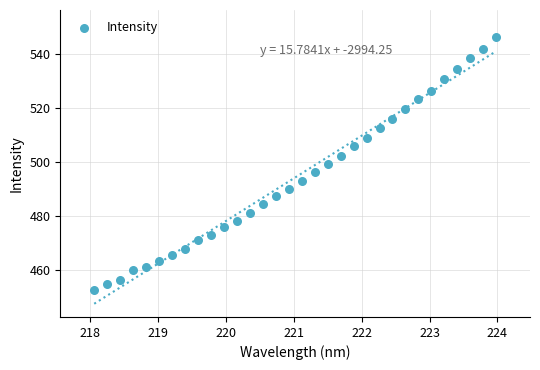

What is the range of X values (max minus min)?

5.9